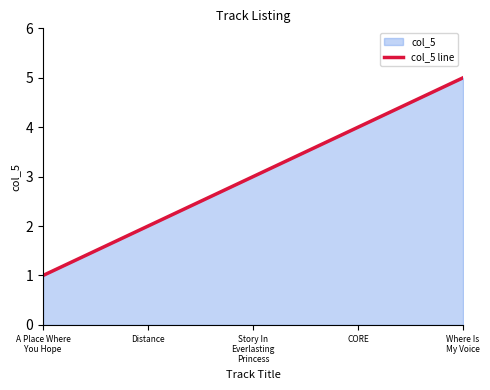

What position from the right is Distance?

4